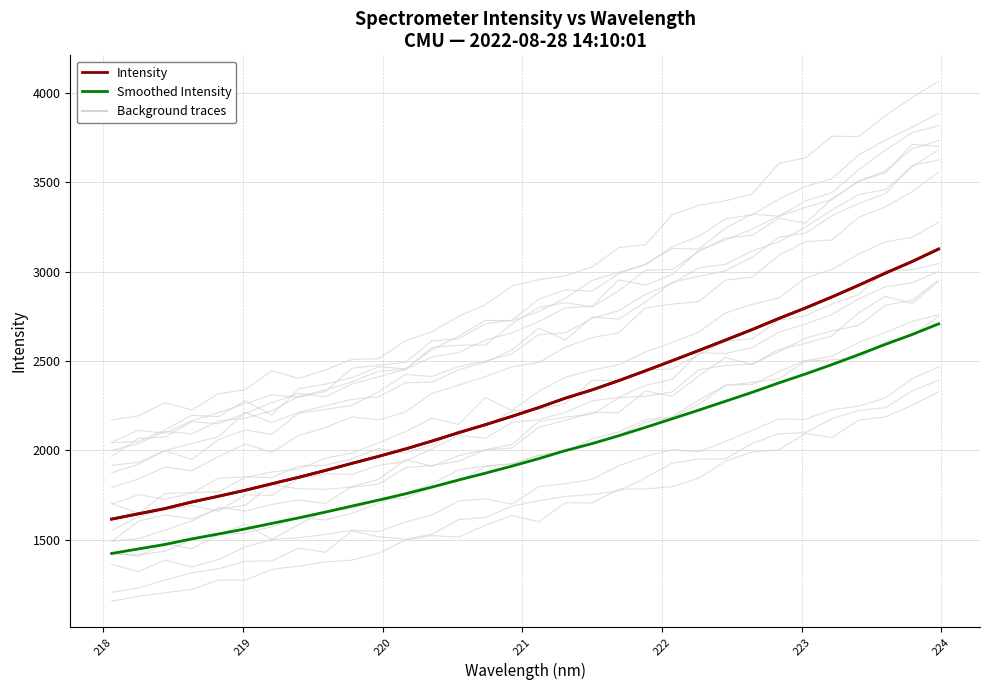

The Smoothed Intensity series shows 871.1 at 21. True or false?

False